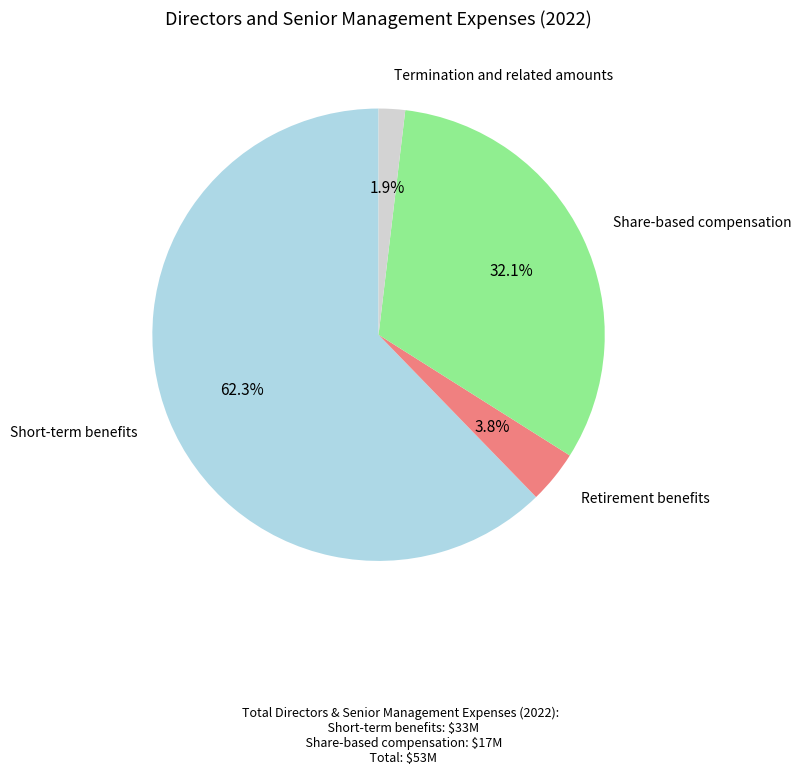

Rank the categories by value from lowest to highest.

Termination and related amounts, Retirement benefits, Share-based compensation, Short-term benefits